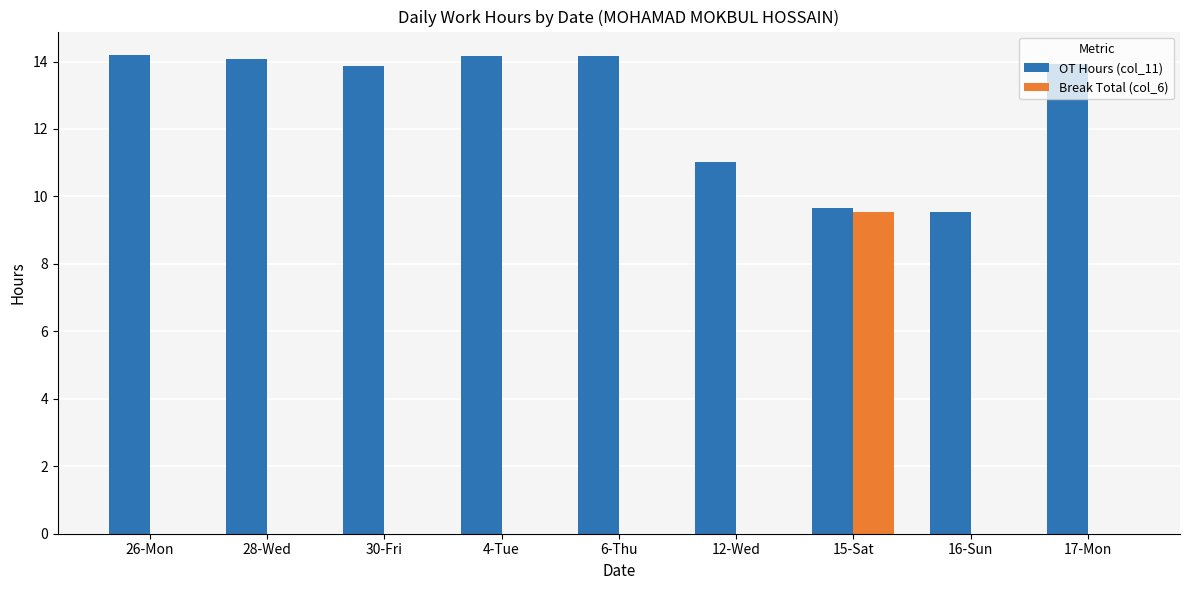

At which label is OT Hours (col_11) closest to 11?

12-Wed